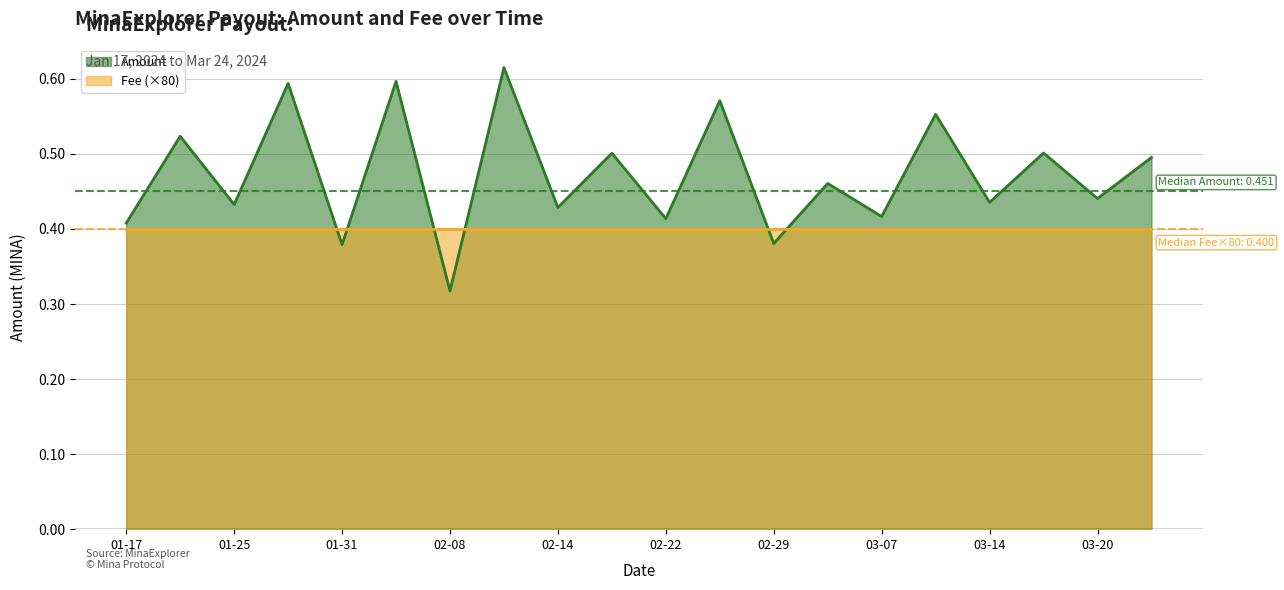

Which series has the largest range (max minus min)?

Amount